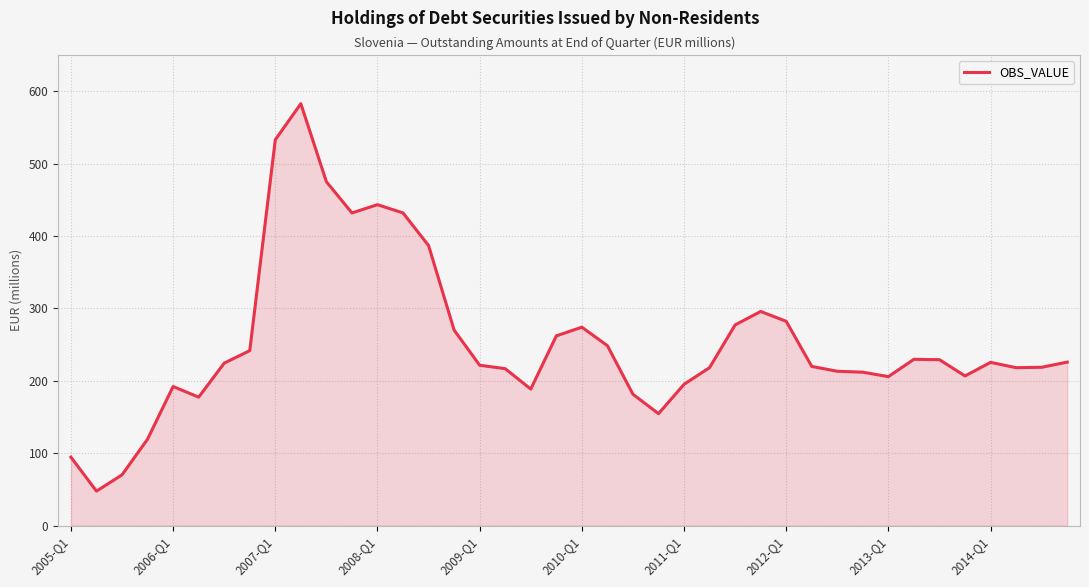

What is the minimum value shown in the chart?

47.7